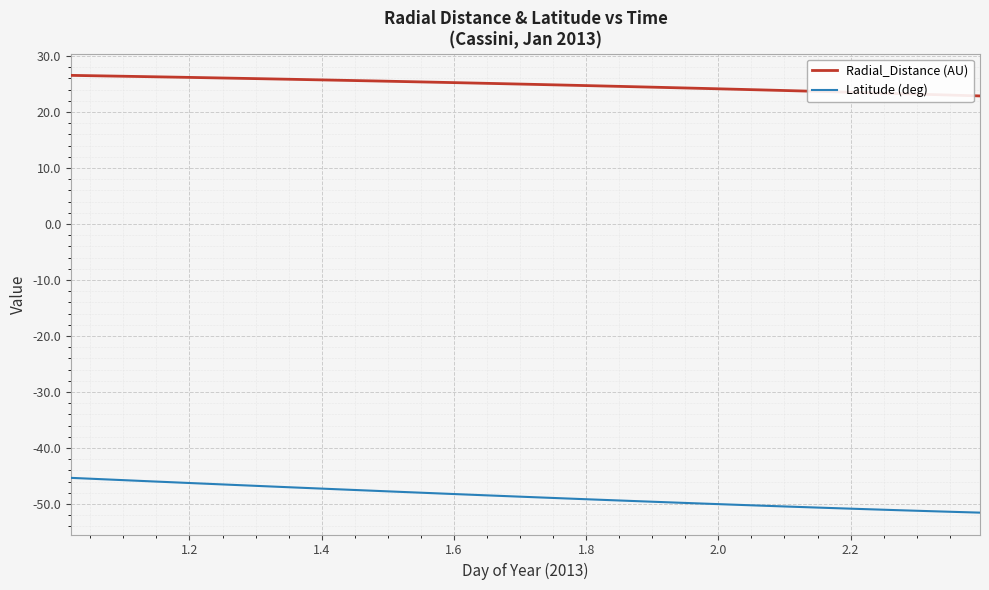

Which series has the widest spread of values?

Latitude (deg)